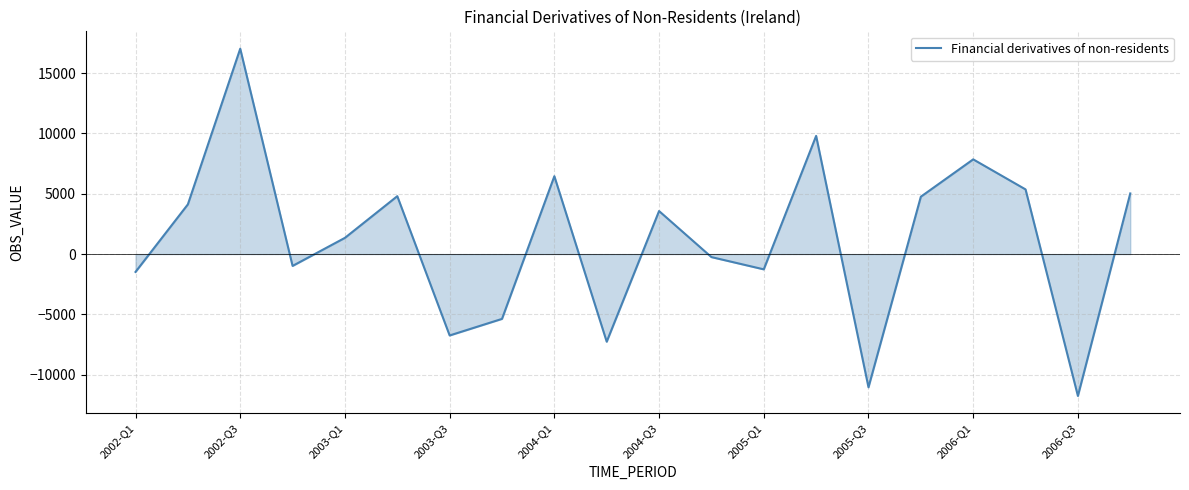

Does the chart display data point markers on the line(s)?

No